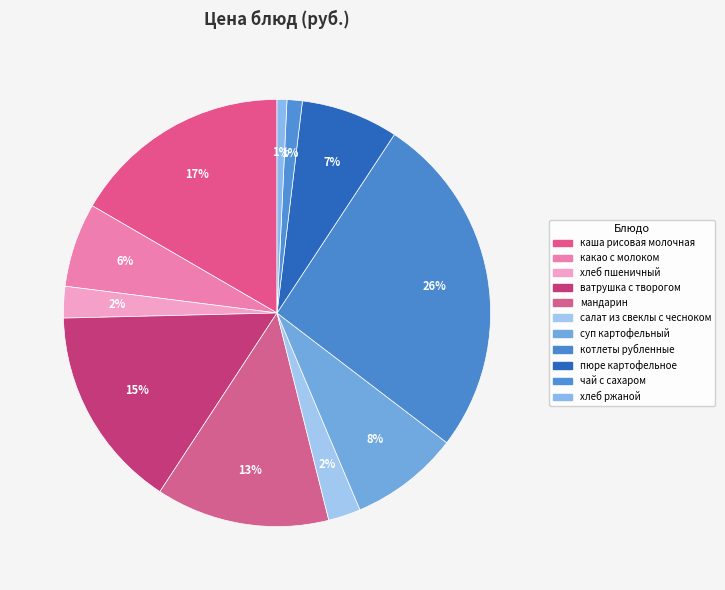

Count the number of slices in the pie.

11